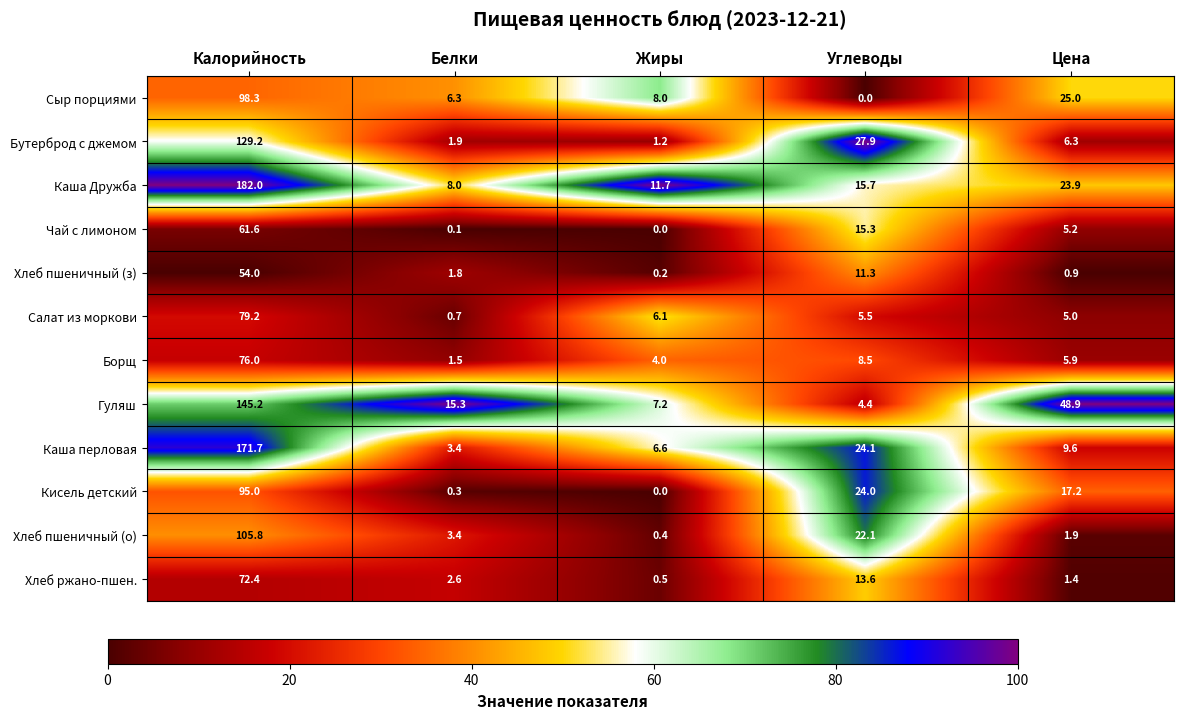

What is the approximate value of Каша Дружба at Углеводы?

15.7